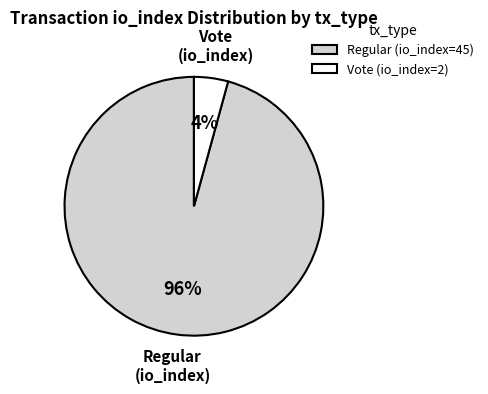

Rank the categories by value from highest to lowest.

Regular (io_index=45), Vote (io_index=2)